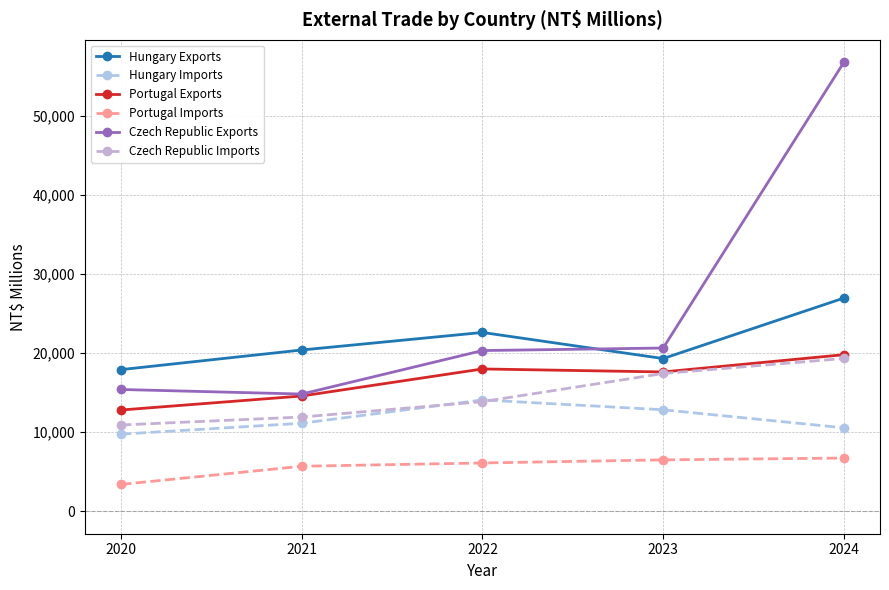

What is the lowest value of the Hungary Imports series?

9749